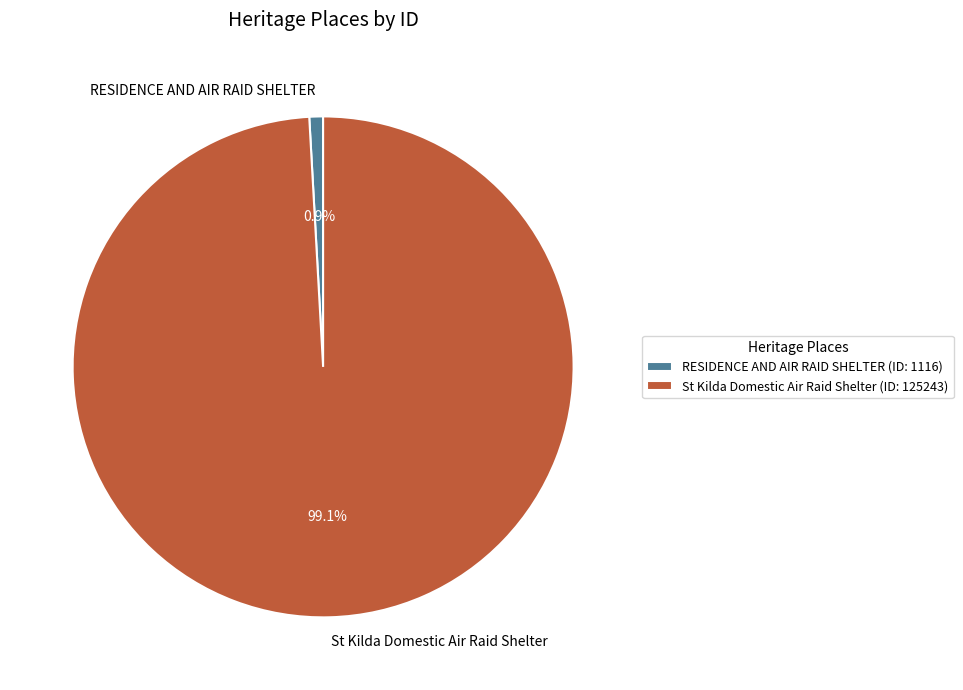

Which slice represents more than half of the pie?

St Kilda Domestic Air Raid Shelter